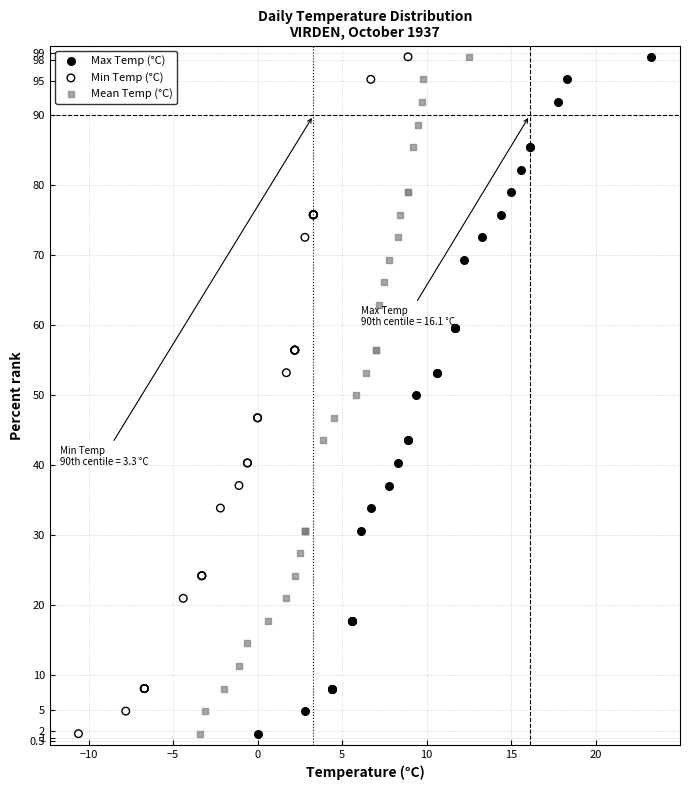

What are all the series names shown in the legend?

Max Temp (°C), Min Temp (°C), Mean Temp (°C)